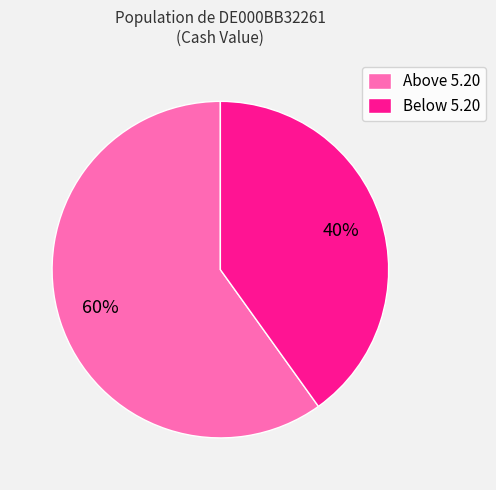

How many segments does this pie chart have?

2